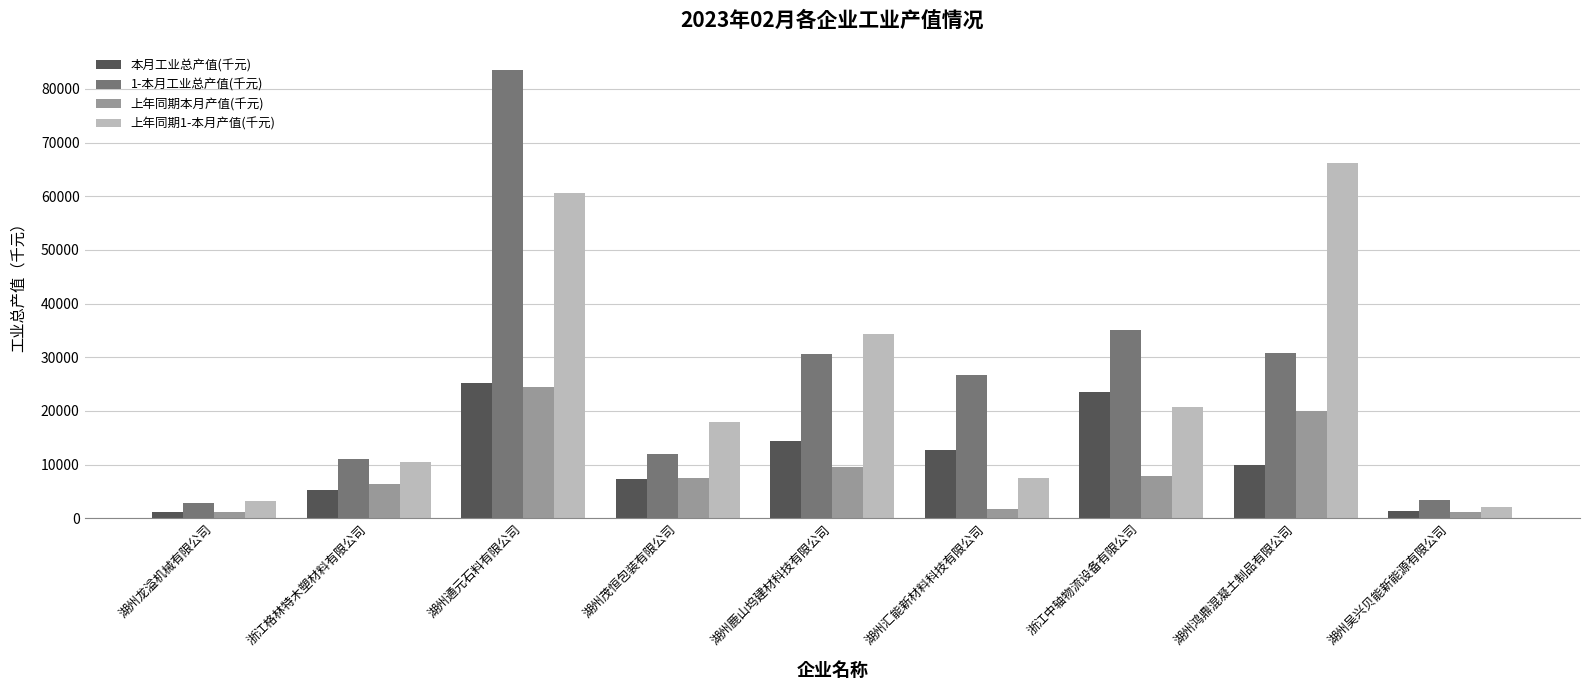

What position from the left is 湖州通元石料有限公司?

3